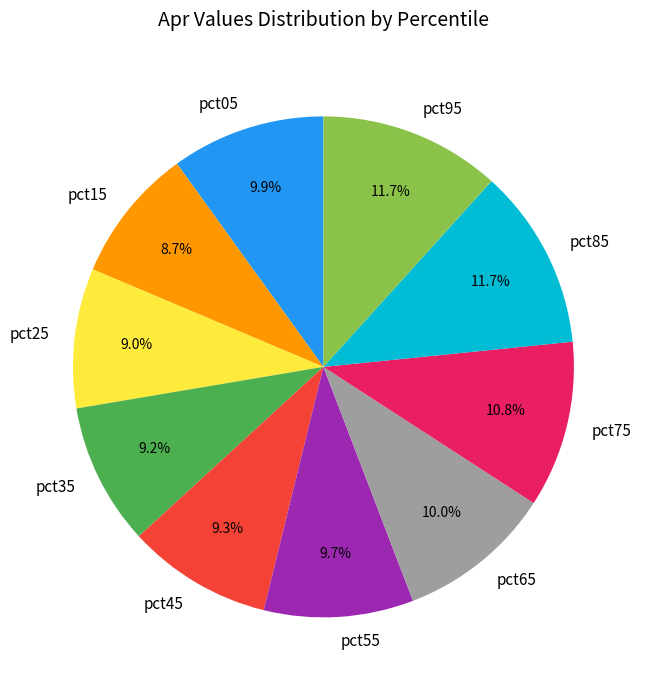

To the nearest percent, what is the combined percentage of pct75 and pct35?

20%